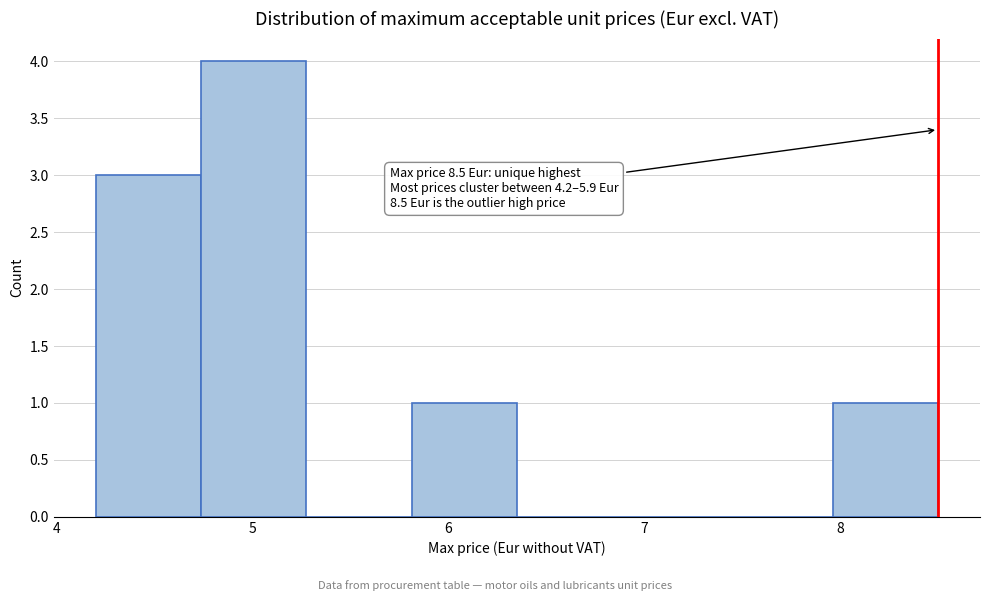

Which range on the x-axis has the tallest bar?

4.7 to 5.3